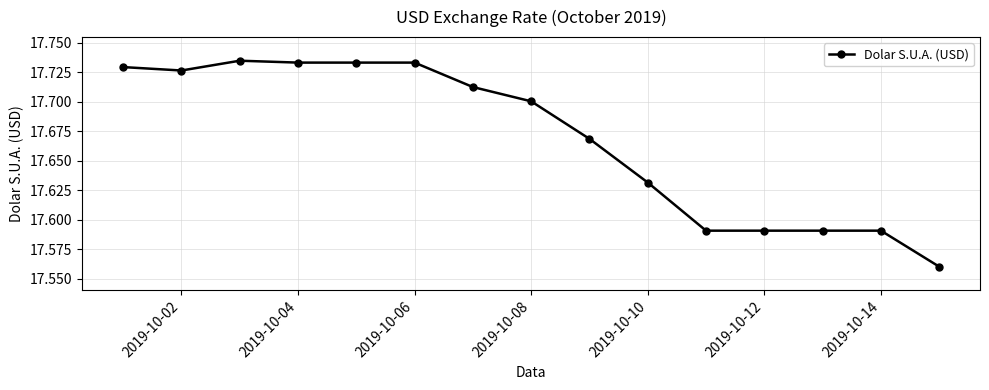

Count the values in the range 17 to 18.

15